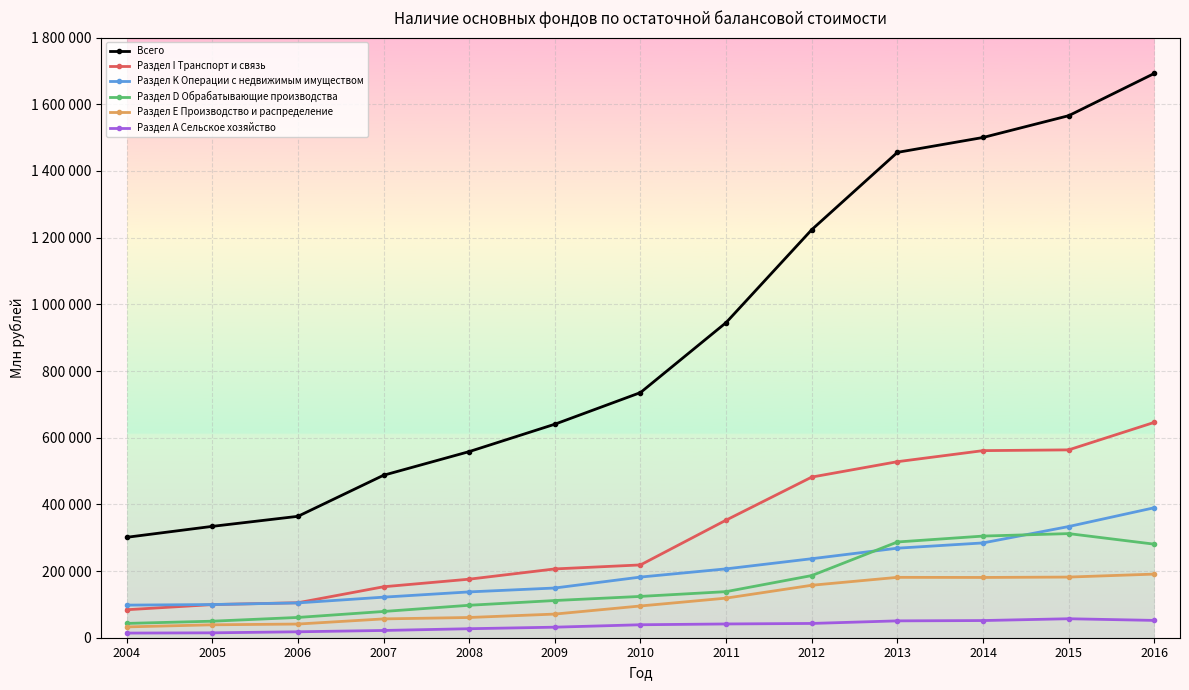

What is the approximate value of Раздел Е Производство и распределение at 2013, to the nearest 100?

181100